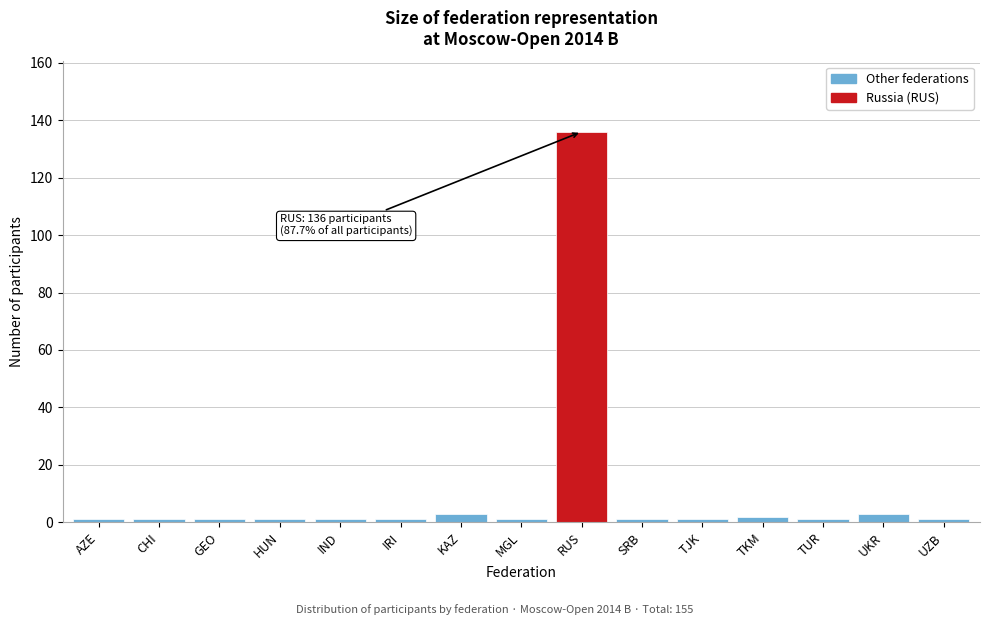

Reading right to left, what are all the values shown in this chart?

UZB=1	UKR=3	TUR=1	TKM=2	TJK=1	SRB=1	RUS=136	MGL=1	KAZ=3	IRI=1	IND=1	HUN=1	GEO=1	CHI=1	AZE=1